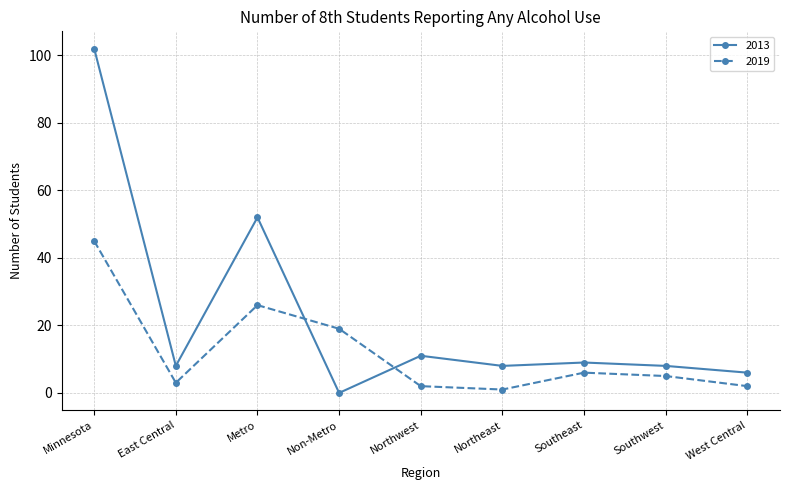

True or false: 2013 and 2019 cross at least once.

True